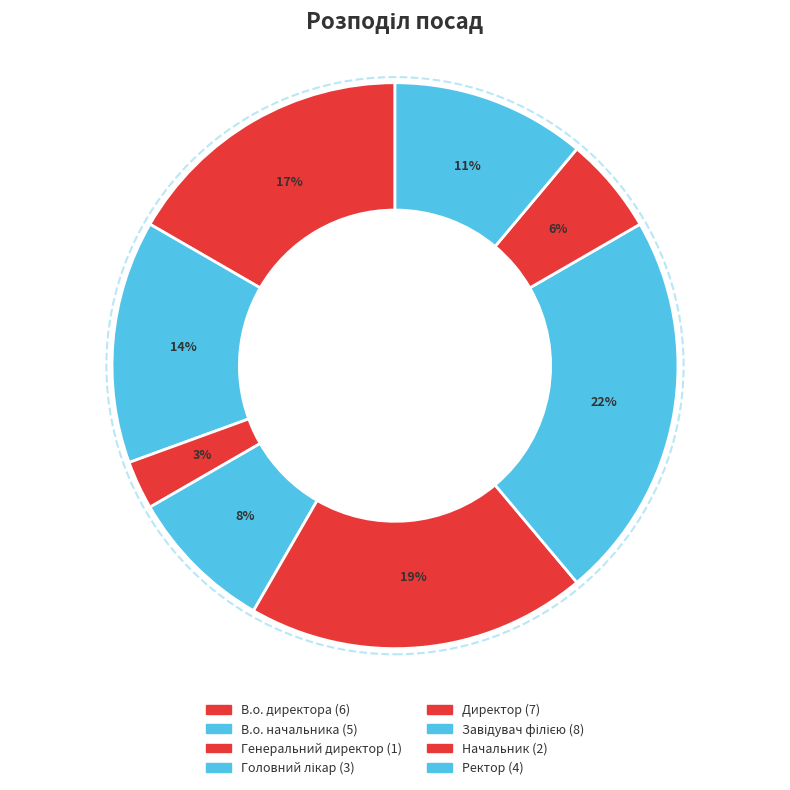

How many slices are in this pie chart?

8